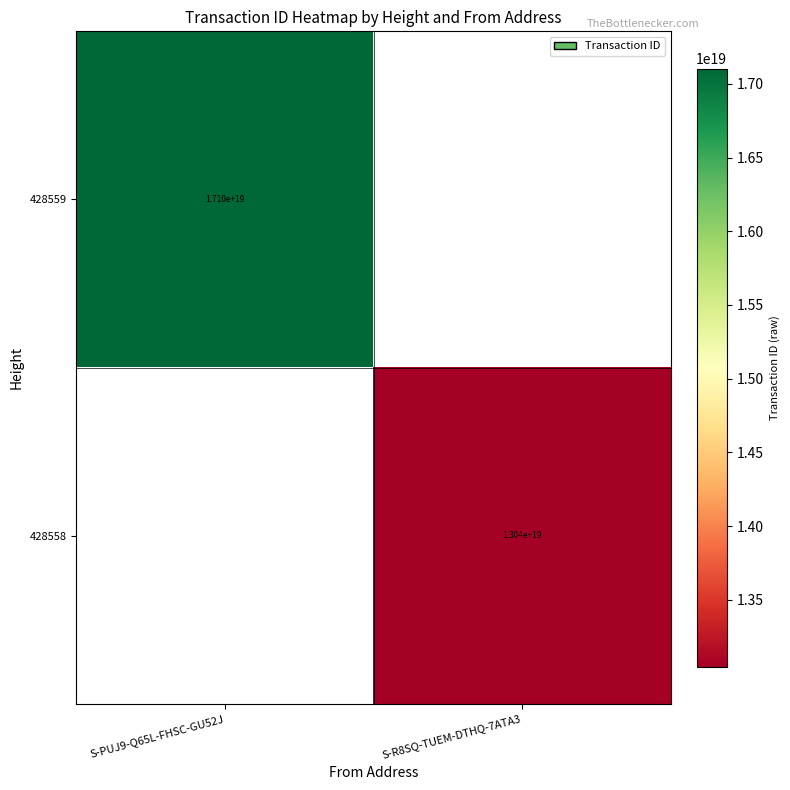

The 428559 series shows 17100000000000000000 at S-PUJ9-Q65L-FHSC-GU52J. True or false?

True